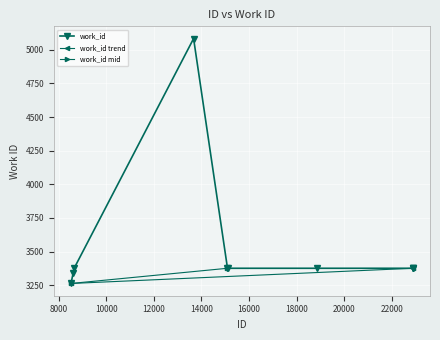

What is the smallest value displayed?

3263